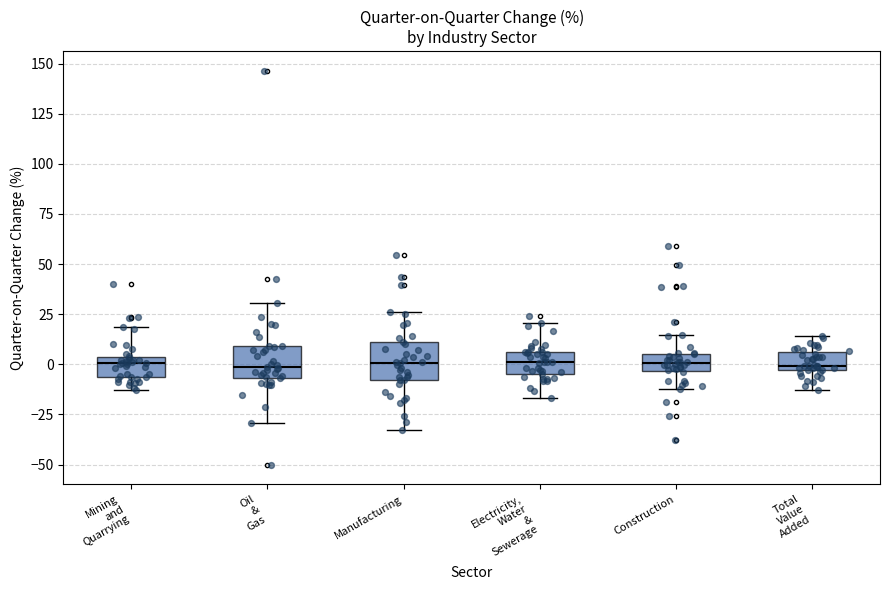

Where does the lower whisker of the box for Construction end on the y-axis? The values are not printed on the chart, so give them approximately, as read against the axis.

-10